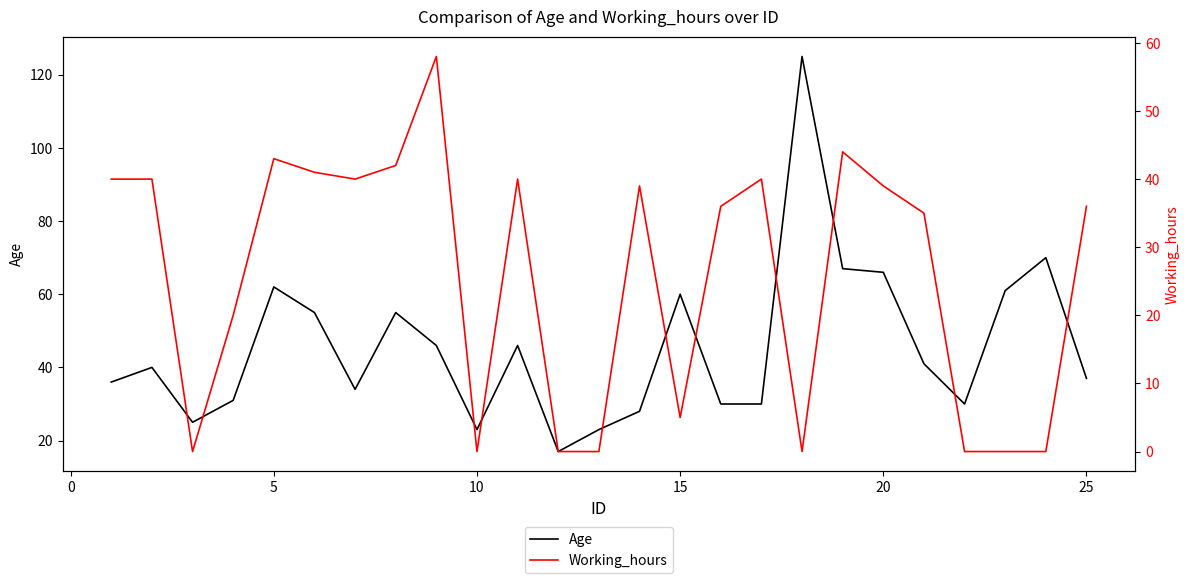

What is the value of the Working_hours point at the 4th from the left?

20